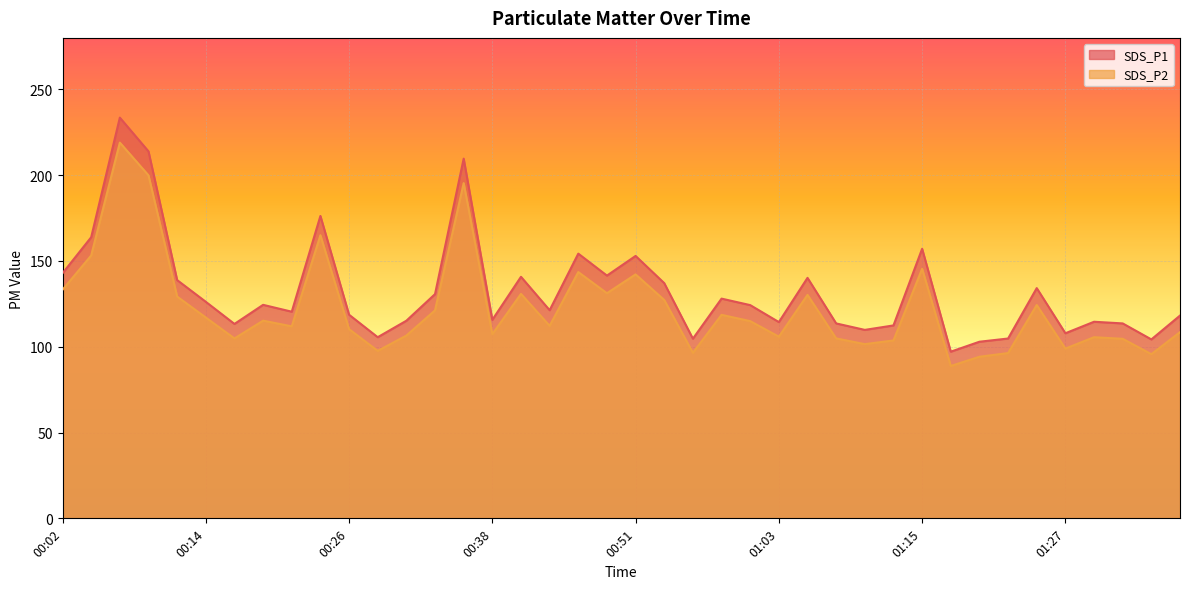

What is the sum of the SDS_P2 values at 00:09 and 00:19?

315.1